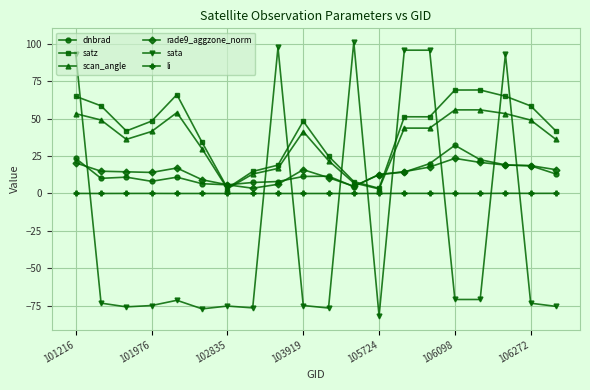

In sata, how many points are lower than both neighbors (excluding endpoints)?

6